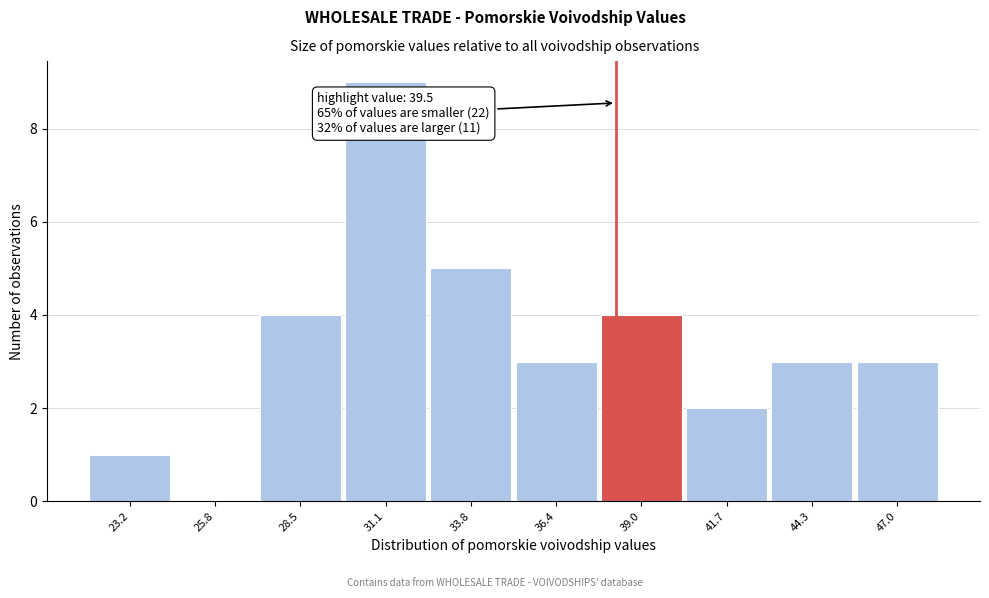

Reading left to right, what are all the values shown in this chart?

23.2=1	25.8=0	28.5=4	31.1=9	33.8=5	36.4=3	39.0=4	41.7=2	44.3=3	47.0=3